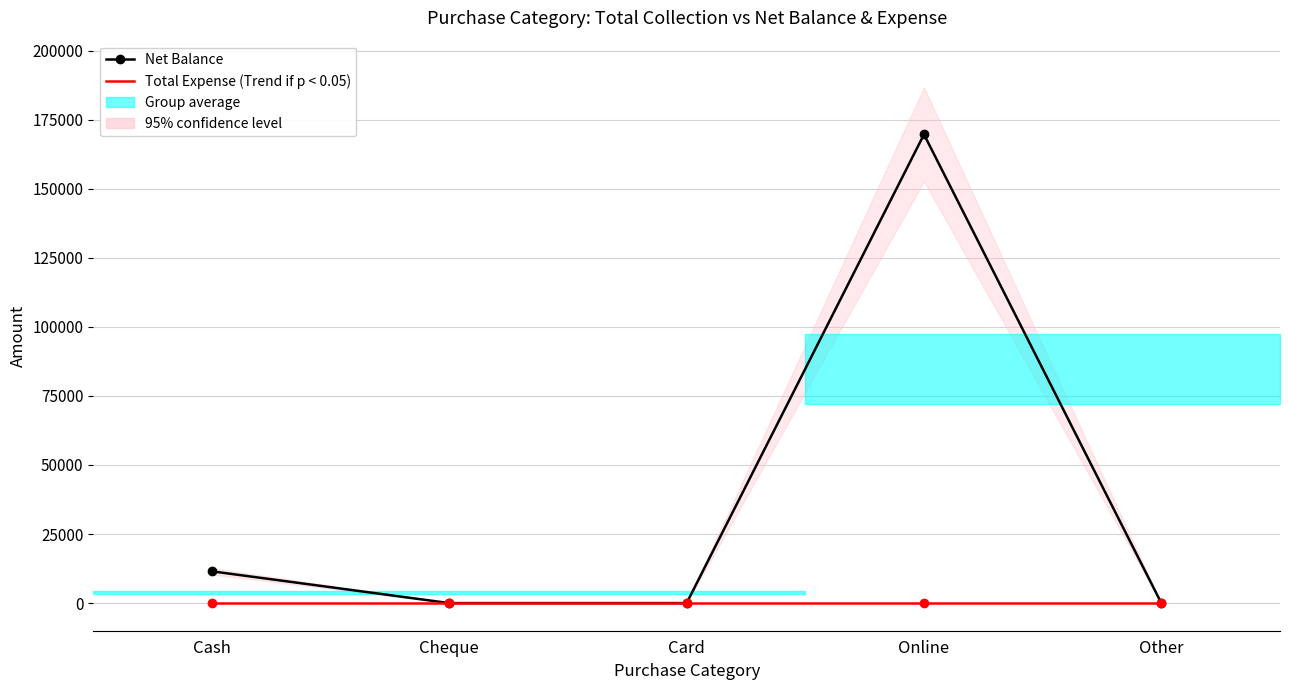

Reading left to right, what are all the values shown in this chart?

Net Balance: Cash=11500	Cheque=0	Card=0	Online=169650	Other=0
Total Expense (Trend if p < 0.05): Cash=0	Cheque=0	Card=0	Online=0	Other=0